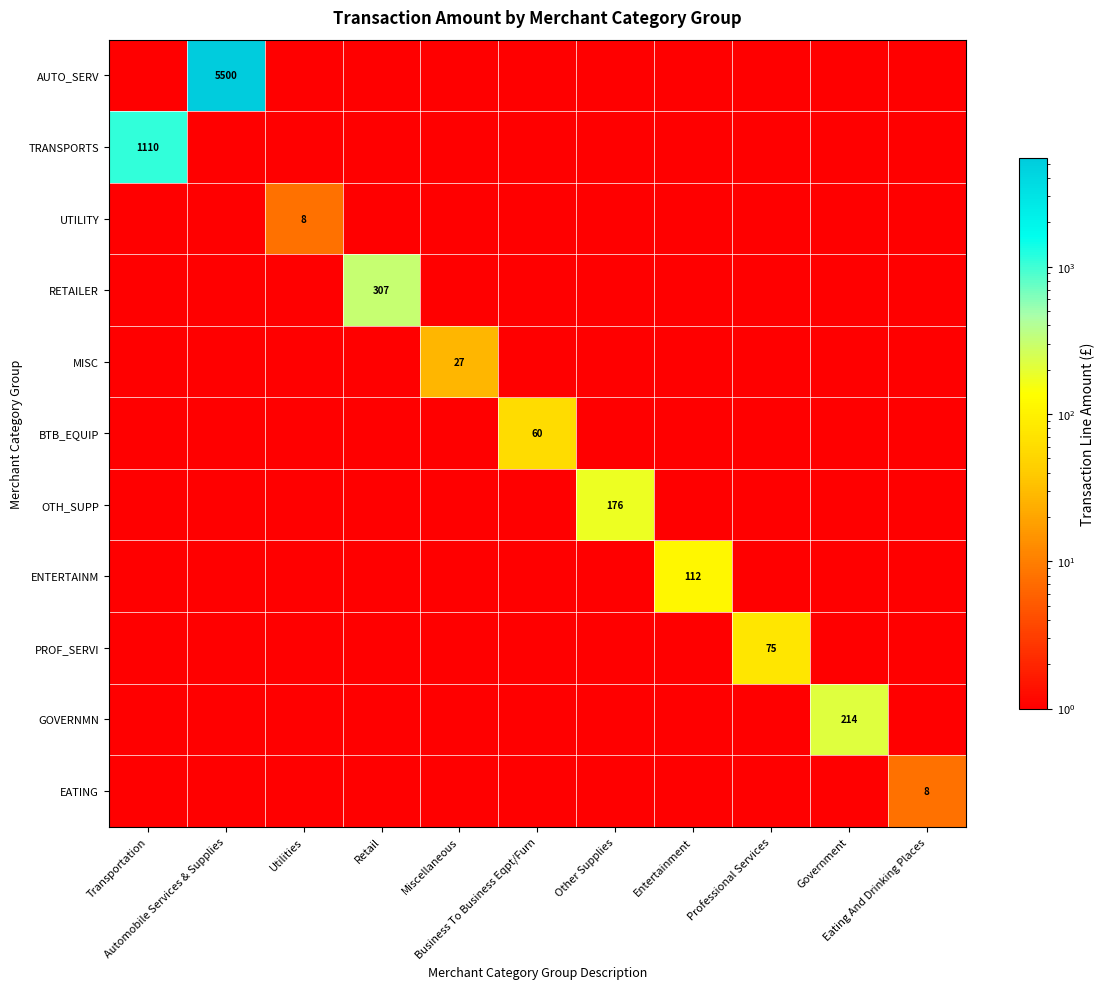

Which category has the highest value across all series?

Automobile Services & Supplies